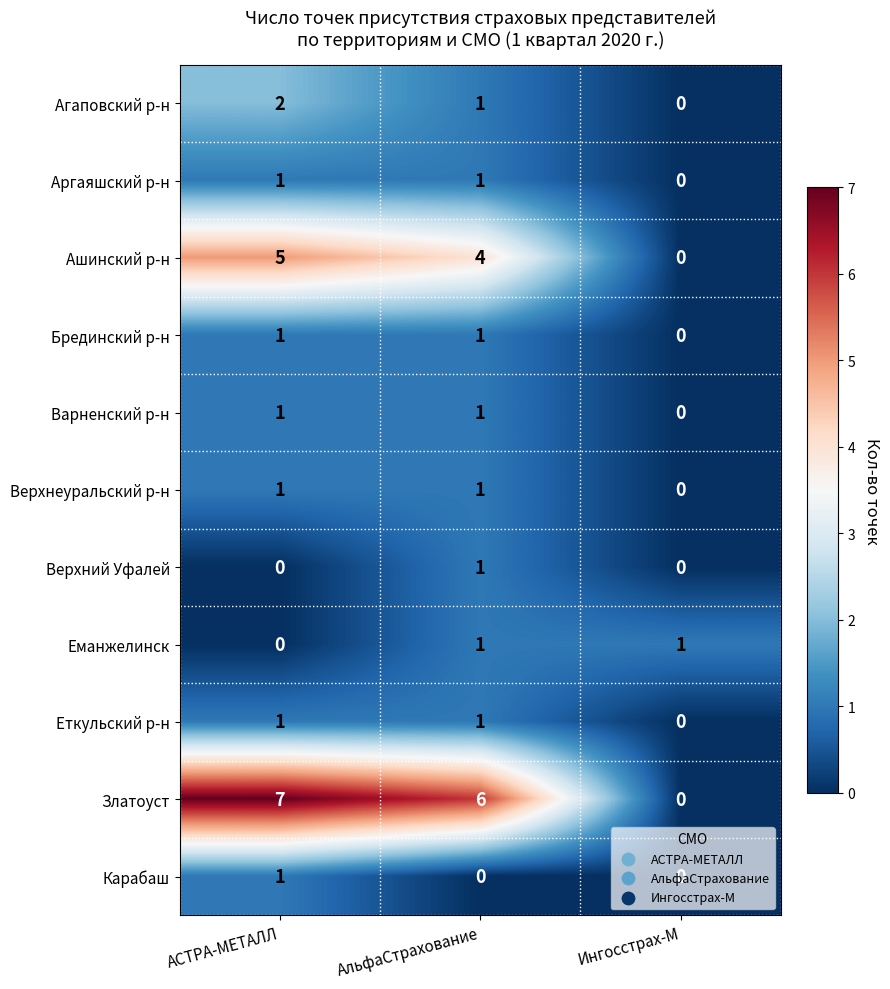

At how many categories does at least one series exceed 3?

2